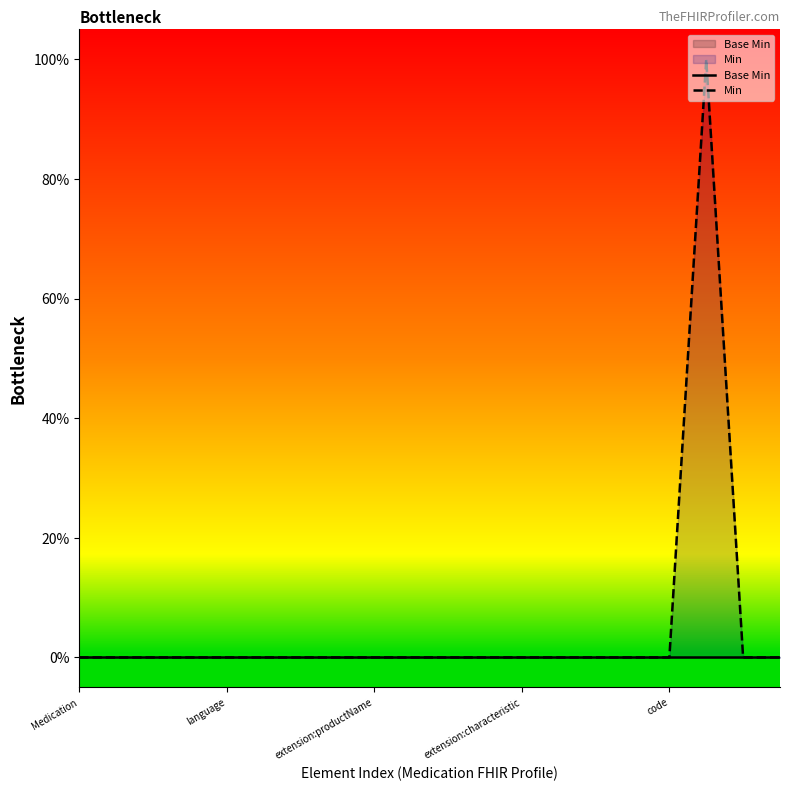

List the series in order of their overall mean, lowest first.

Base Min, Min